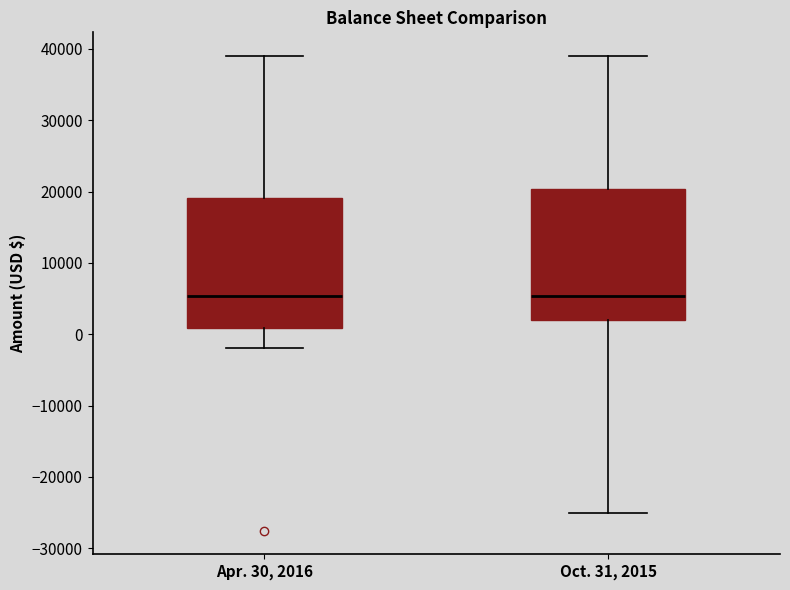

Reading left to right, read every box against the y-axis: the position of its median line, the range the box covers, and the ends of its whiskers. The values are not printed on the chart, so give them approximately, as read against the axis.

Apr. 30, 2016: median 5000, box 1000 to 19000, whiskers -2000 to 39000
Oct. 31, 2015: median 5000, box 2000 to 20000, whiskers -25000 to 39000